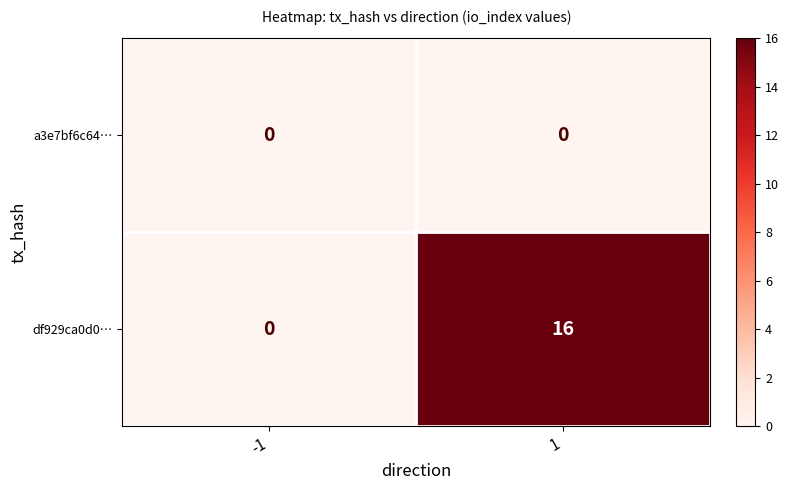

Between -1 and 1, which series saw the biggest shift?

df929ca0d0…